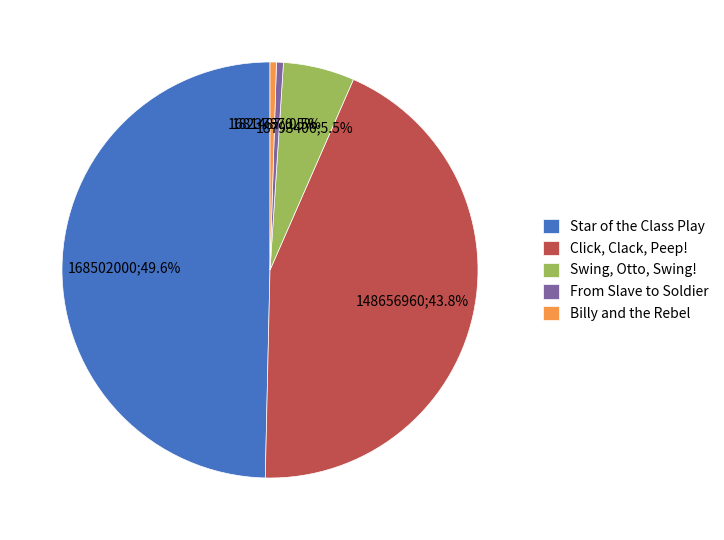

How many slices are in this pie chart?

5